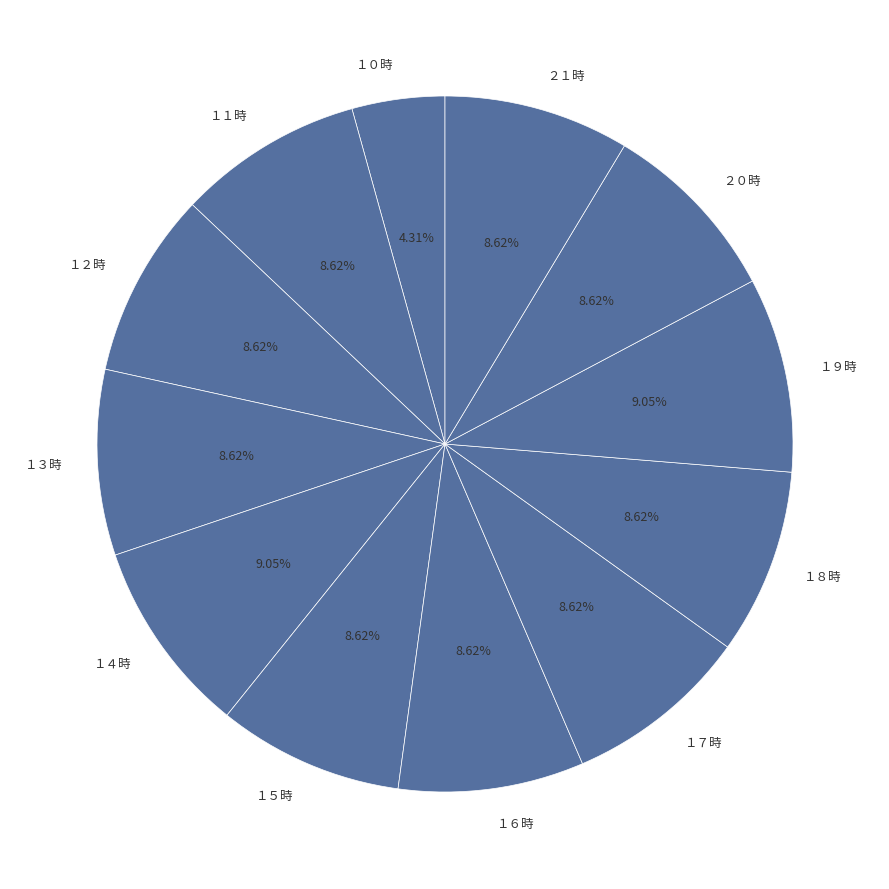

Count the number of slices in the pie.

12